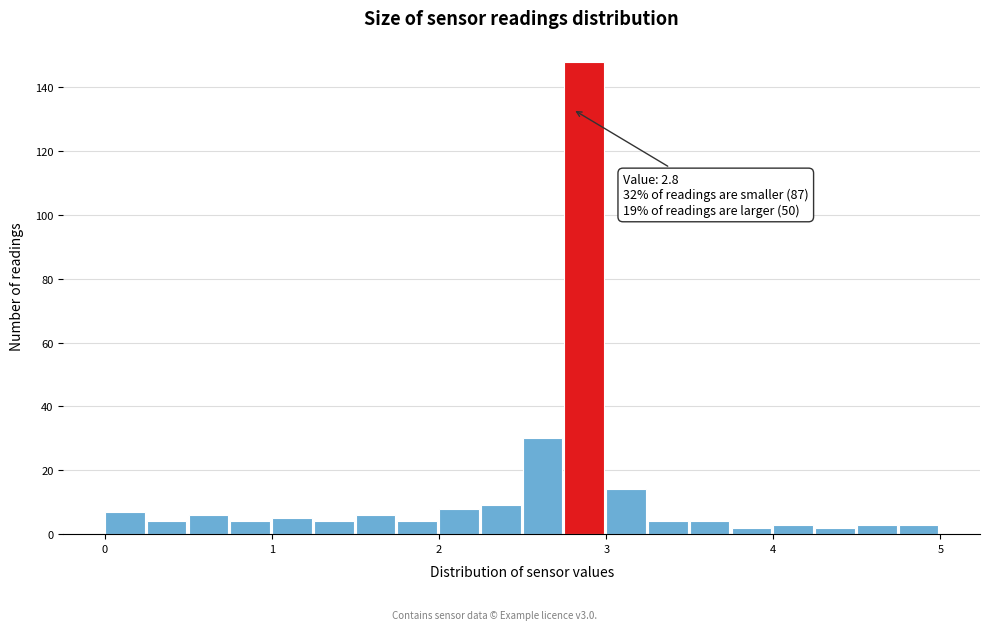

Read against the x-axis, roughly where is the centre of the tallest bar?

2.9